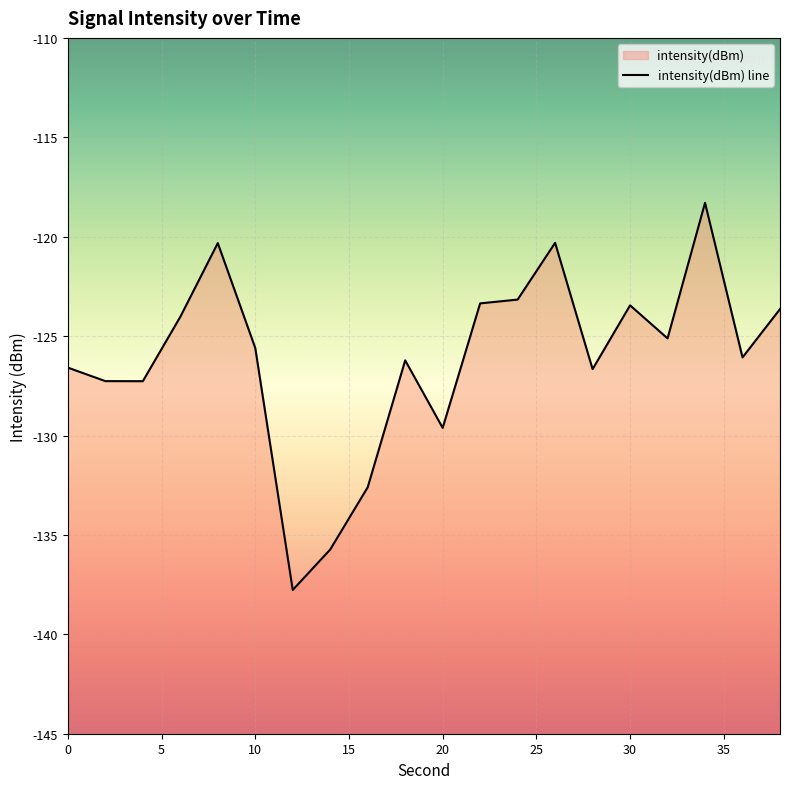

Is it true that the value at 16 is -132.6?

True